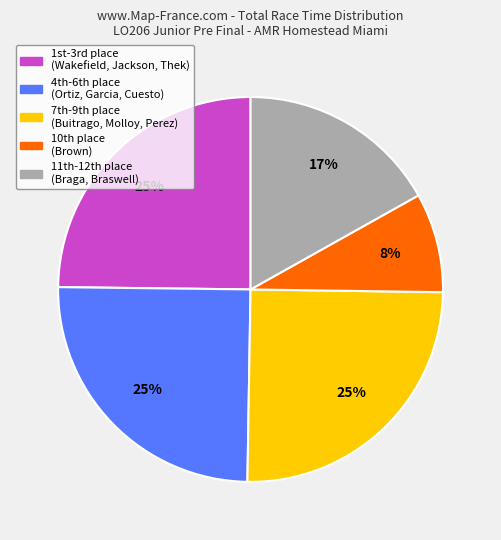

Is there a majority slice in this chart?

No